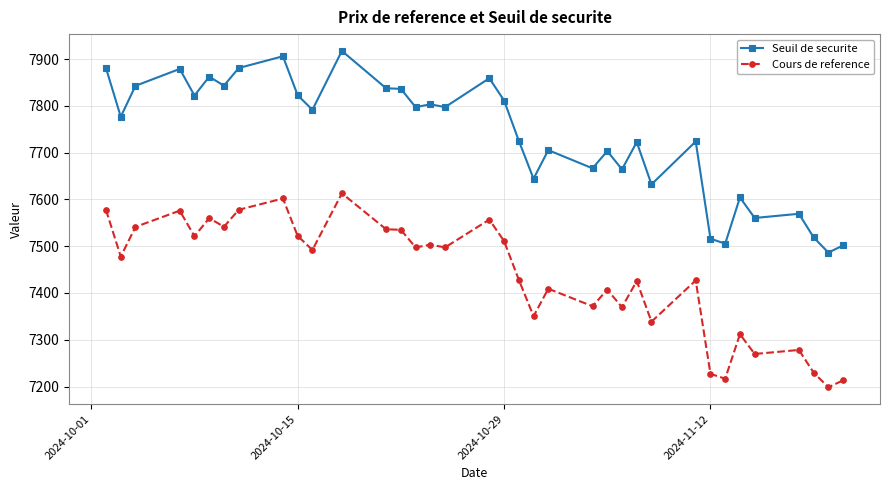

How many values in the Seuil de securite series exceed 7791?

18